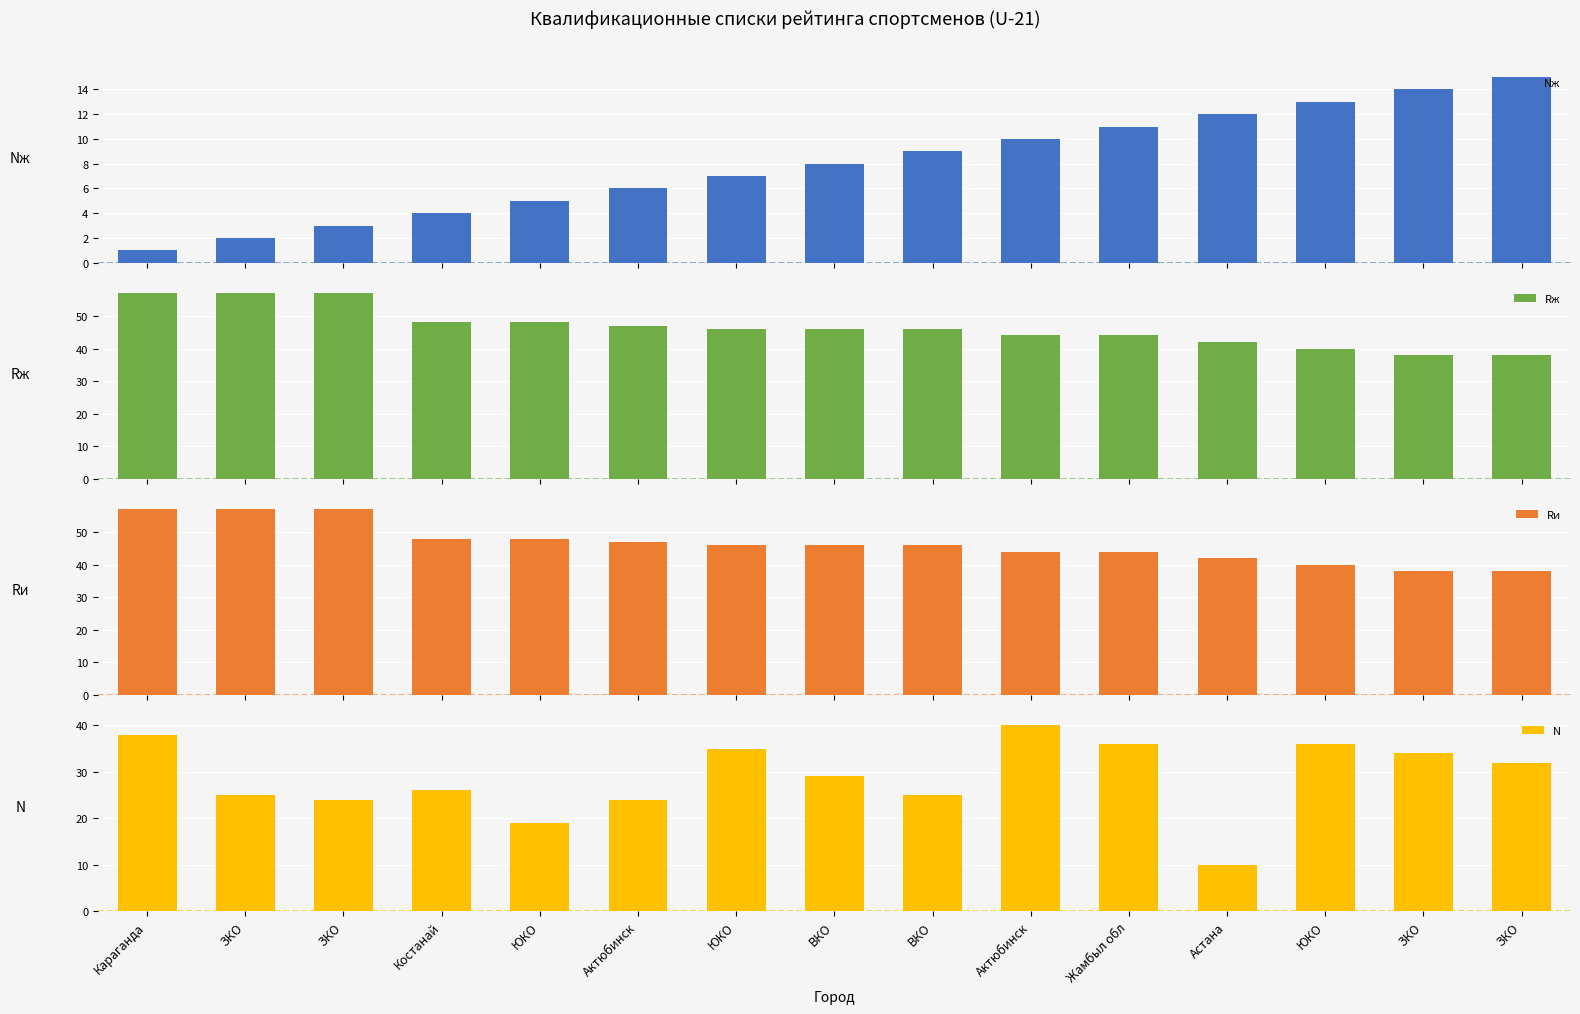

Where does the N series first go above 29?

Караганда